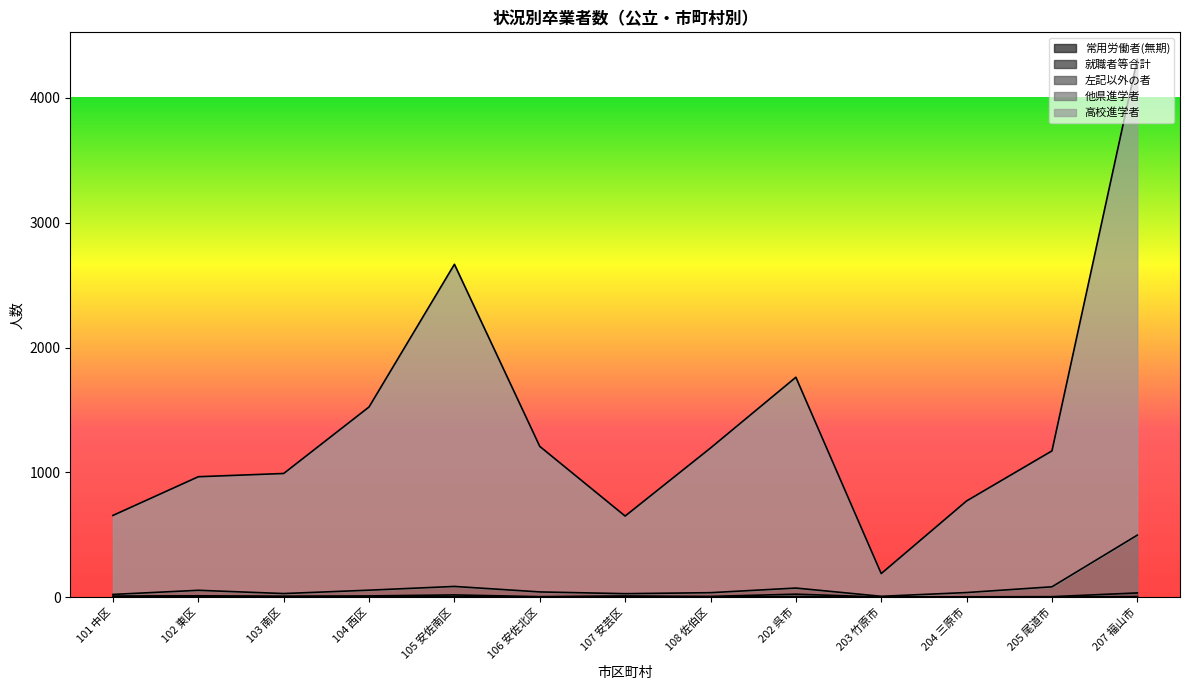

True or false: 自営業主等 and 左記以外の者 cross at least once.

False